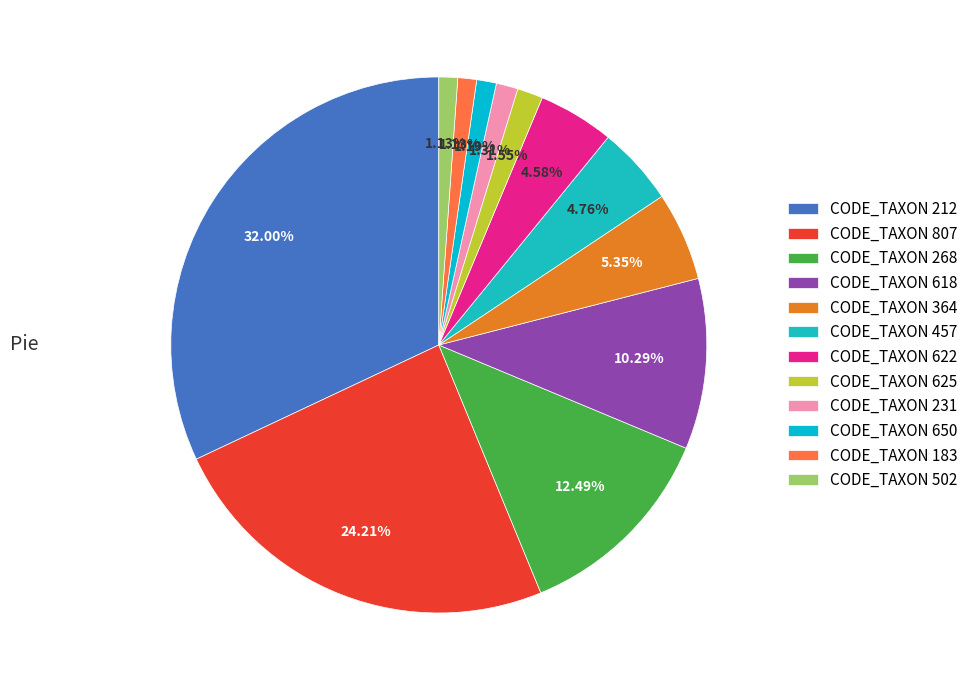

Is there any slice that represents more than half of the pie?

No